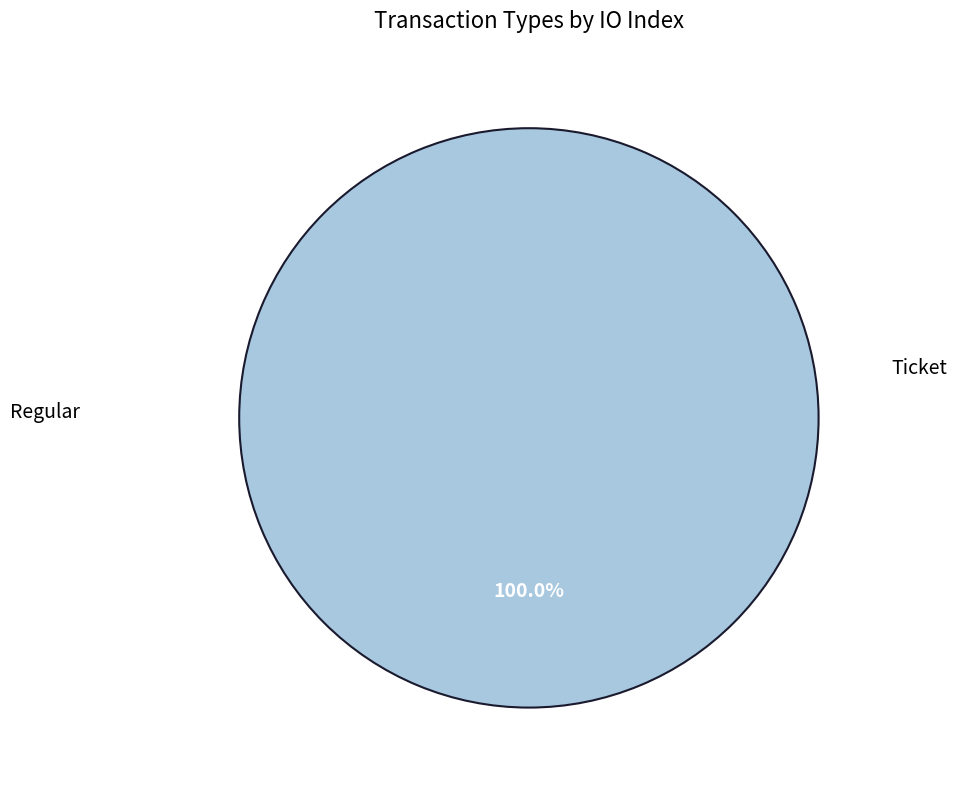

How many slices are in this pie chart?

2